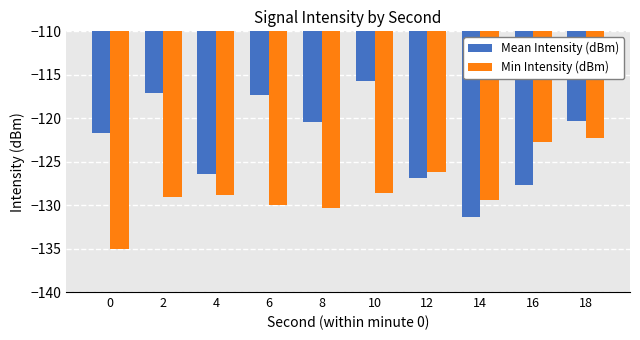

Which series has the largest total across all categories?

Mean Intensity (dBm)